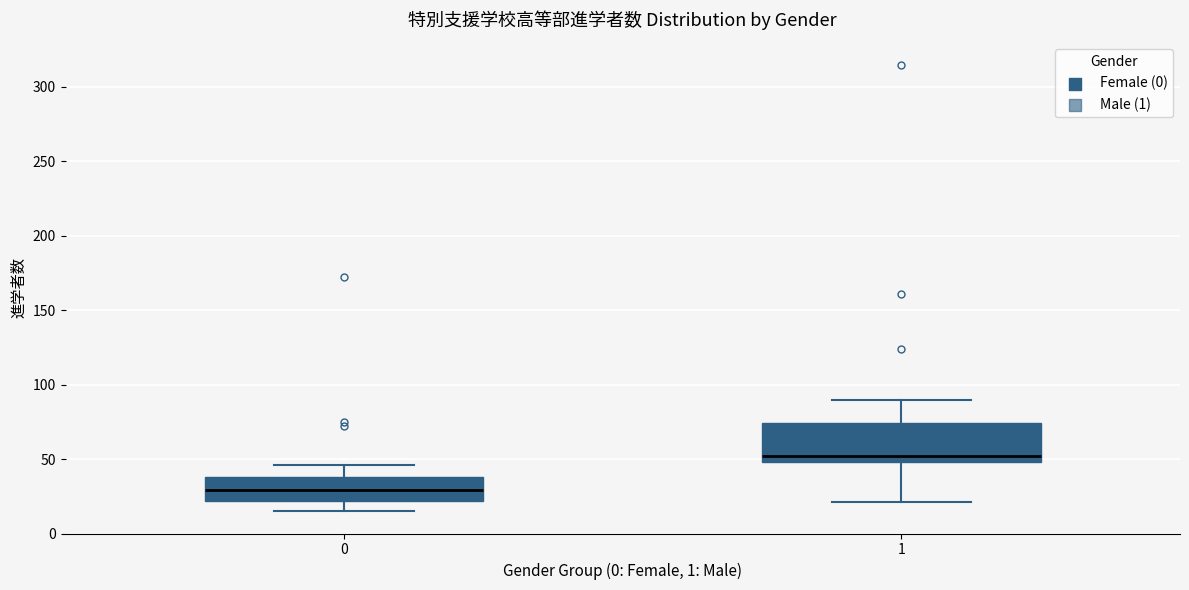

Reading left to right, transcribe this box plot: for each box, give where its median line is, the range the box spans, and where its two whiskers end, as read against the y-axis. The values are not printed on the chart, so give them approximately, as read against the axis.

0: median 30, box 20 to 40, whiskers 15 to 45
1: median 50 (just above the box's lower edge), box 50 to 75, whiskers 20 to 90